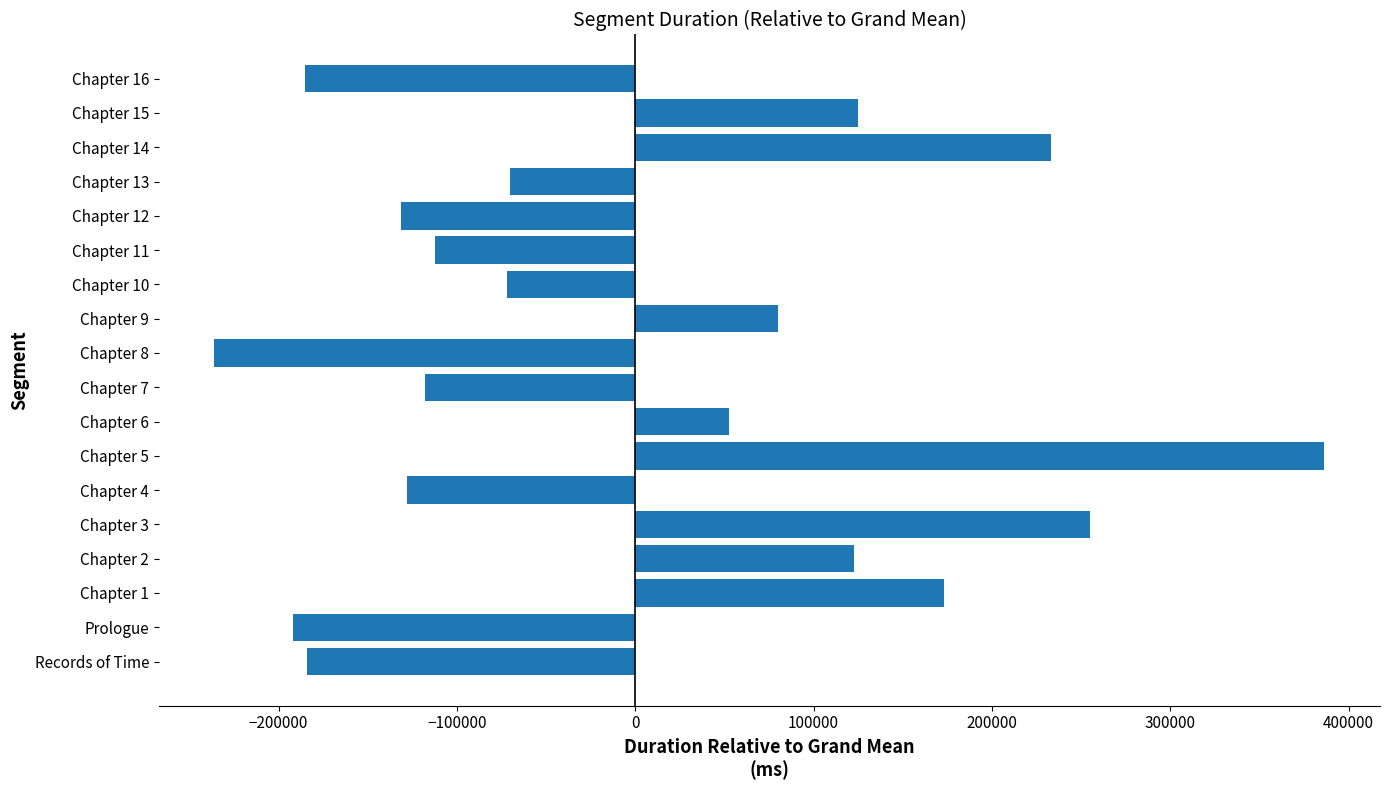

What is the approximate value at Chapter 12?

-131506.4